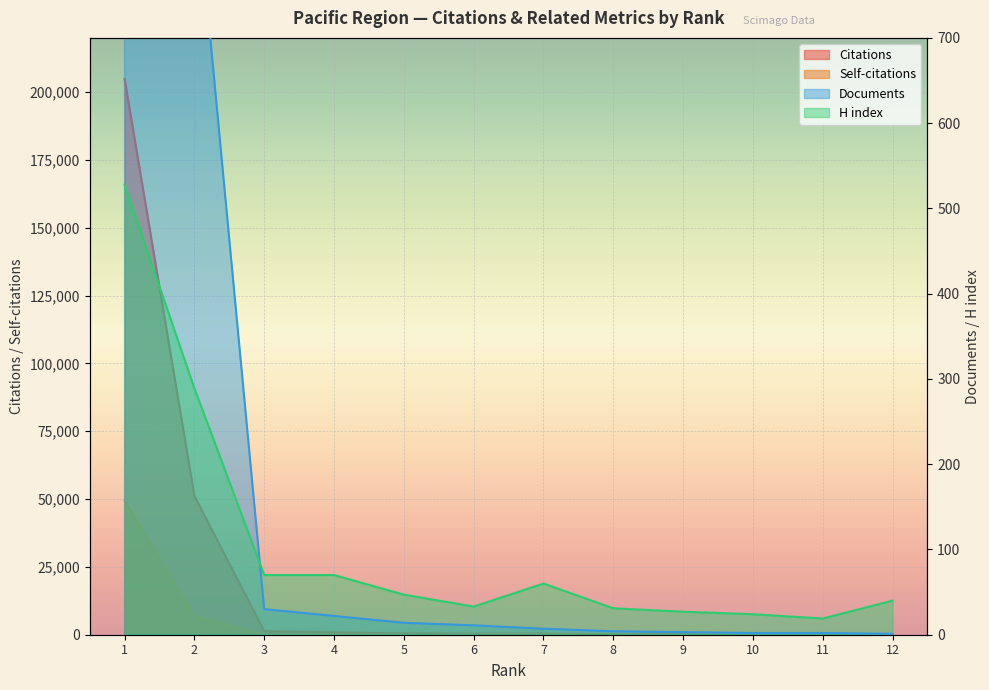

What is the spread (max minus min) of values at 9?

273